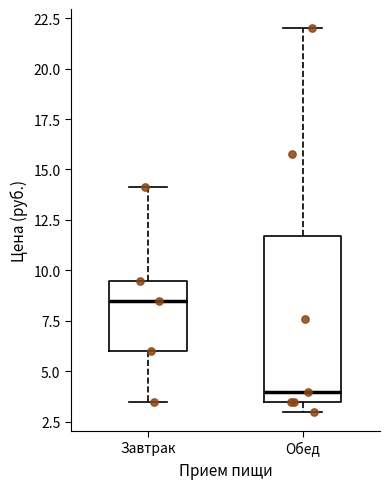

Which box has the highest median line?

Завтрак